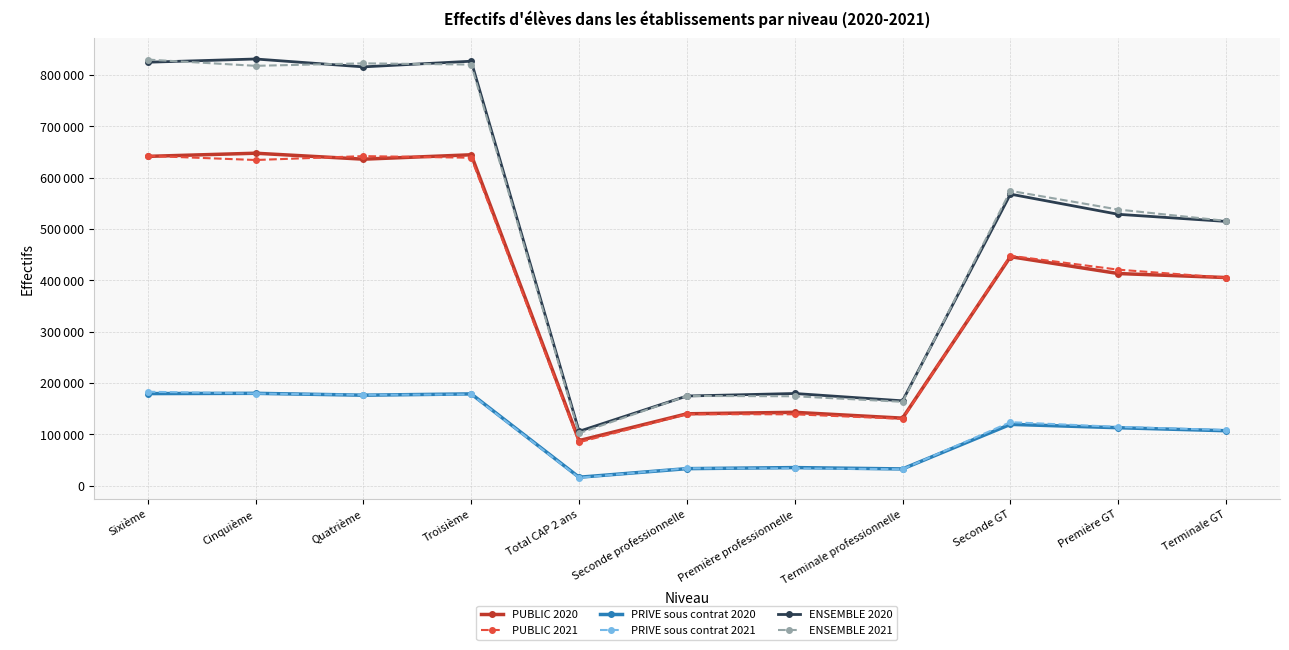

At which label does PUBLIC 2020 first exceed 413261?

Sixième